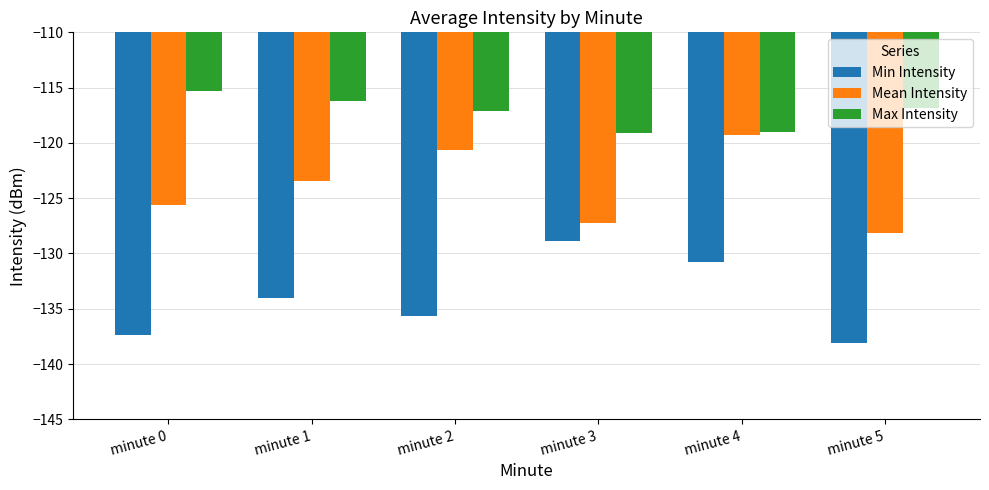

Rank the series by their average value, from highest to lowest.

Max Intensity, Mean Intensity, Min Intensity